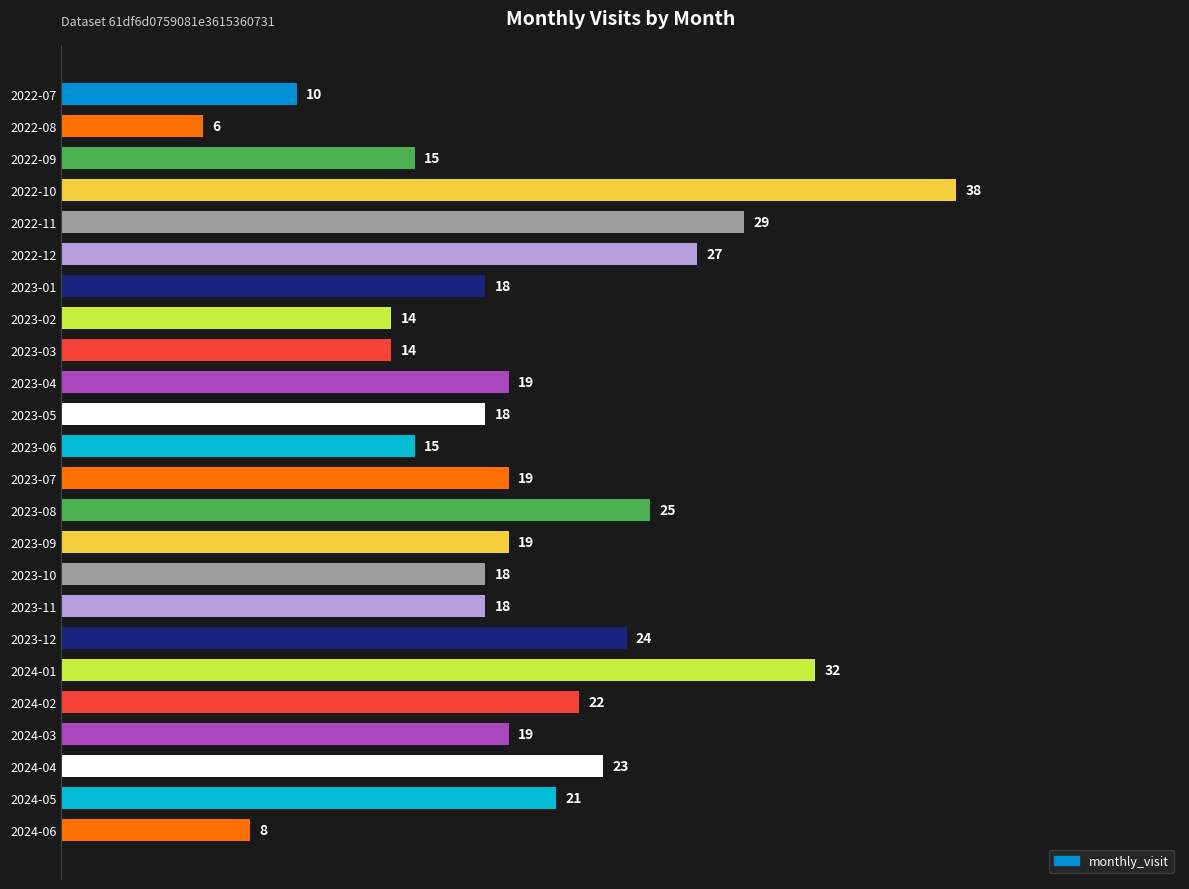

How many values are below 19?

11